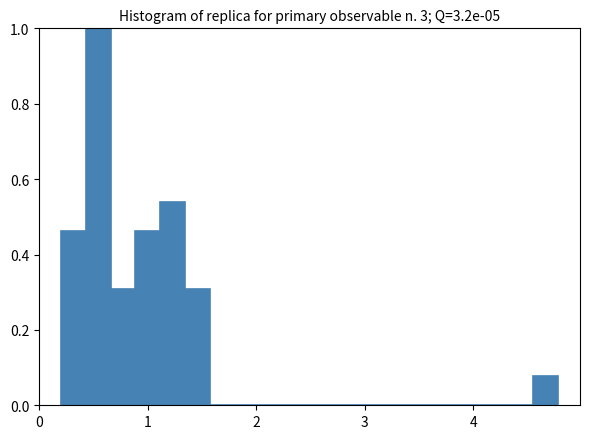

Around what value on the x-axis is the tallest bar? Give the approximate position of its centre, as read against the axis.

0.5